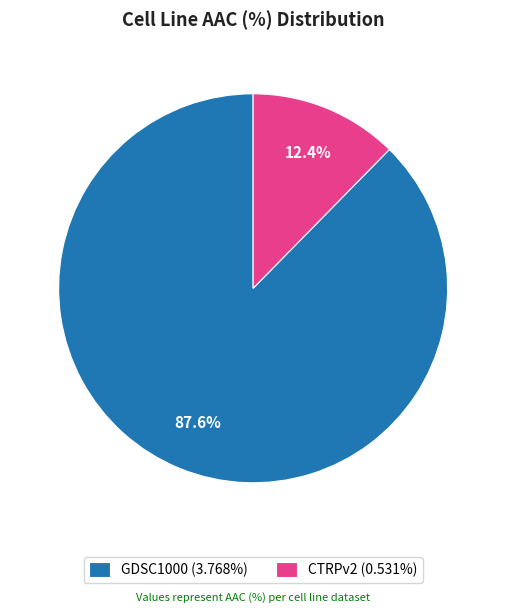

How much of the chart is everything except CTRPv2?

87.6%